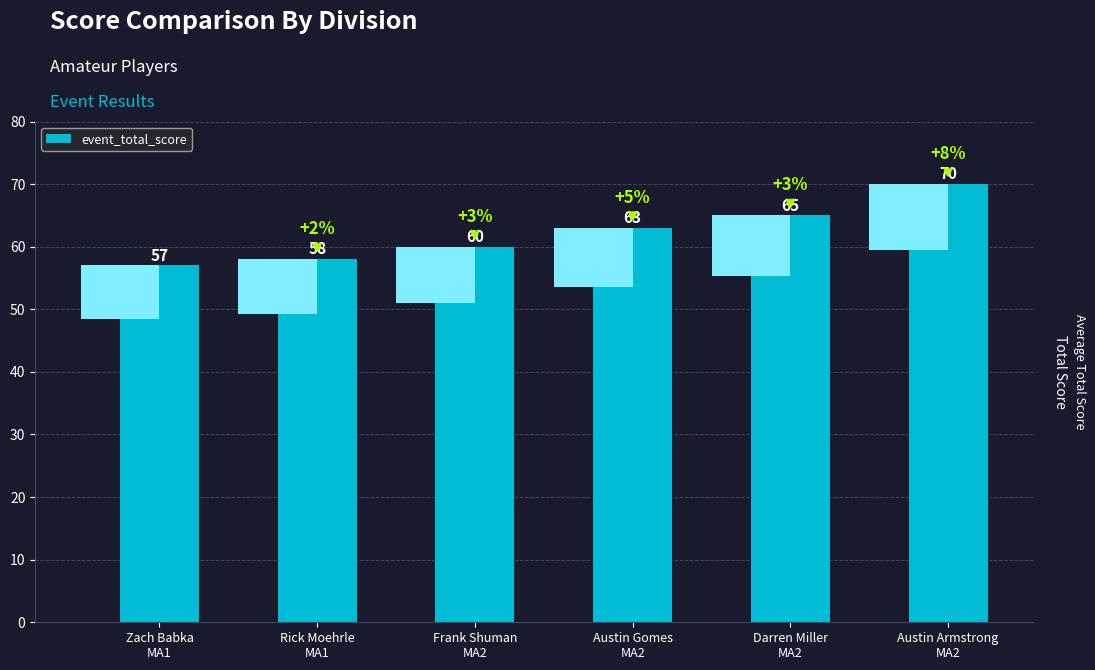

Reading right to left, transcribe all the data shown in this chart.

Austin Armstrong
MA2=70	Darren Miller
MA2=65	Austin Gomes
MA2=63	Frank Shuman
MA2=60	Rick Moehrle
MA1=58	Zach Babka
MA1=57